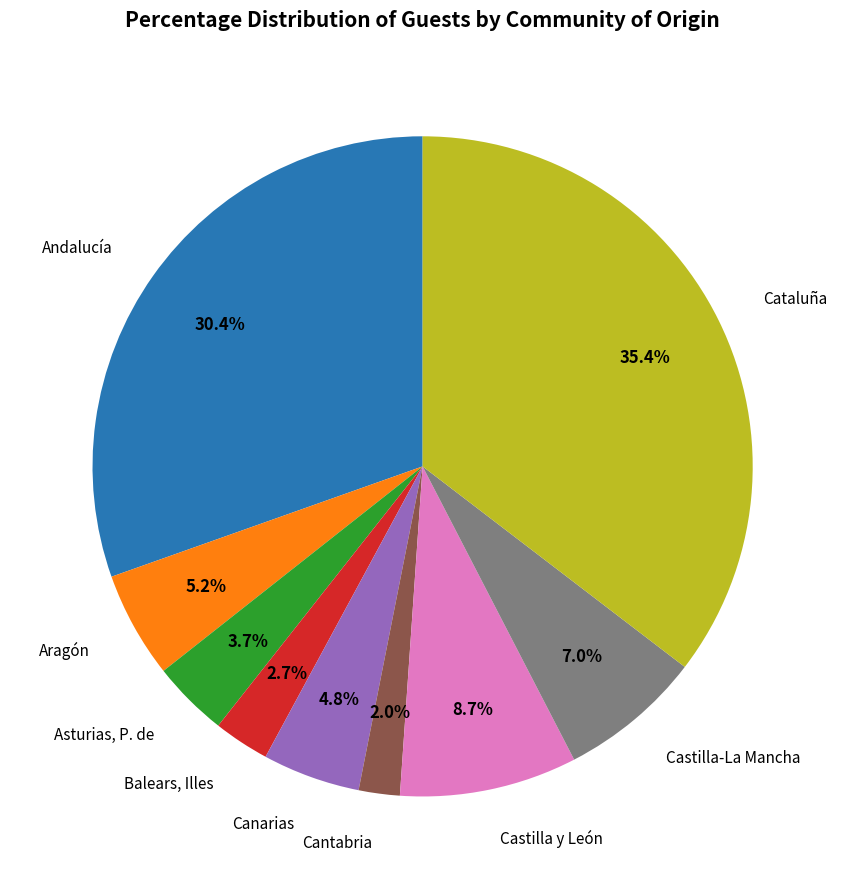

Approximately how many times larger is the value at Aragón compared to Canarias?

1.1